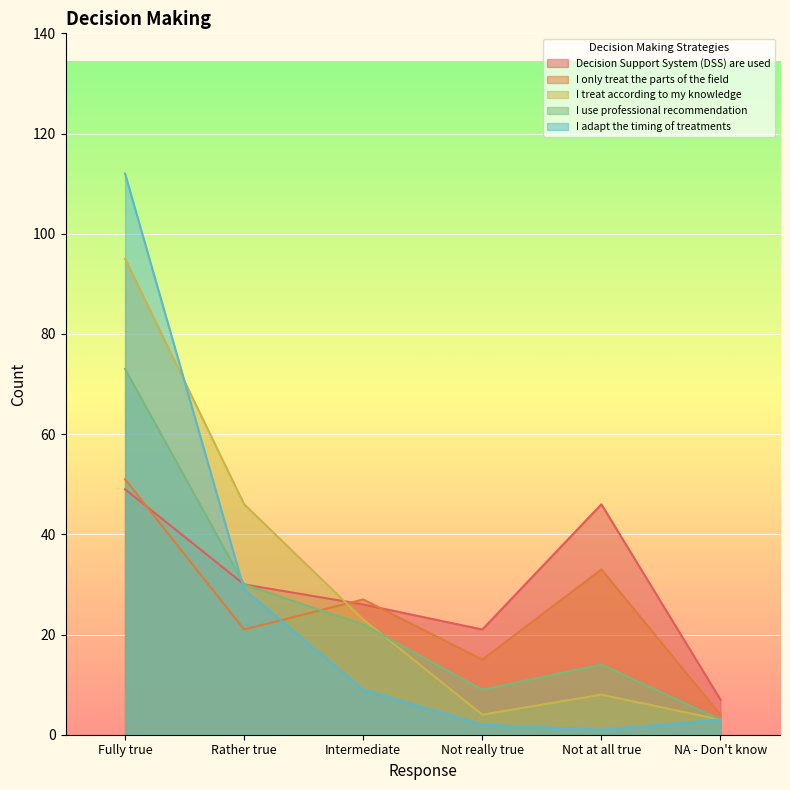

Where is I use professional recommendation nearest to the value 38?

Rather true